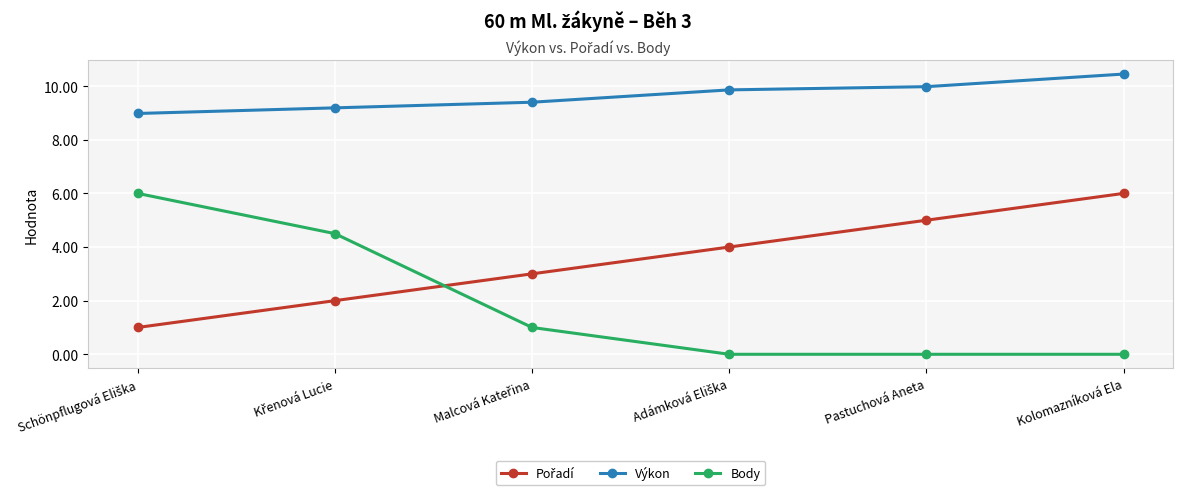

True or false: Body has more than 2 interior local peaks.

False